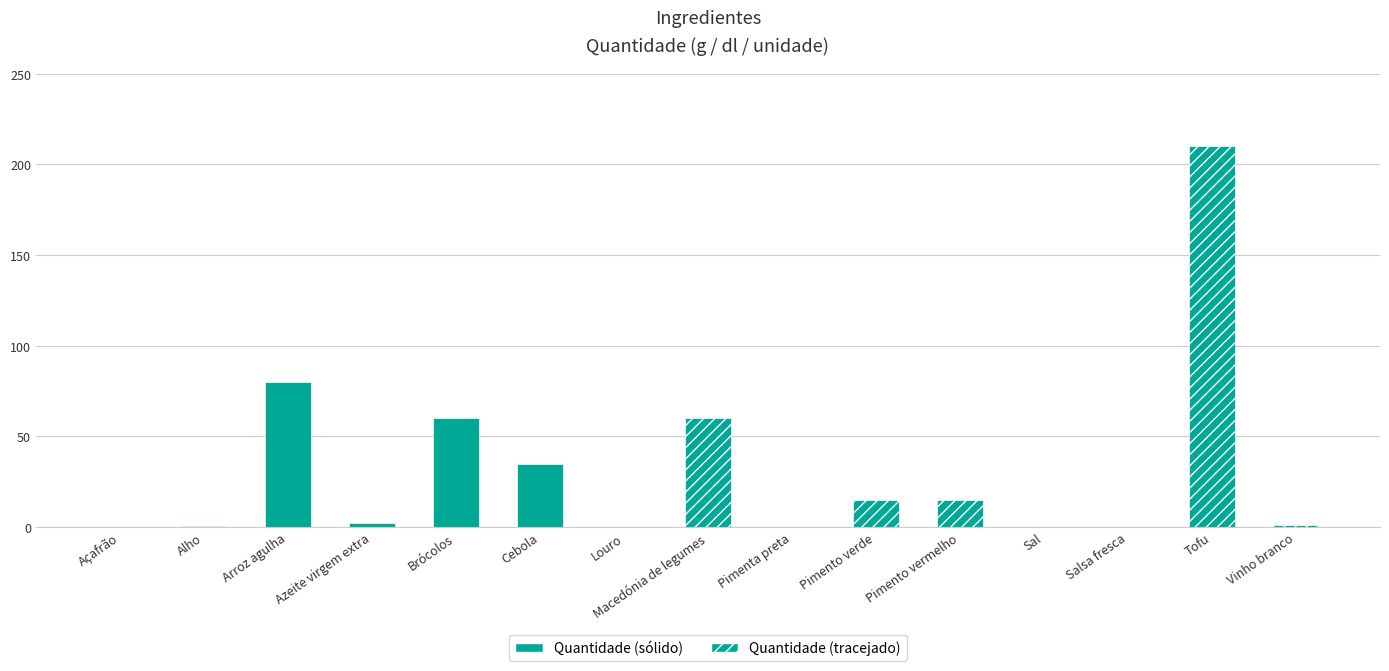

At which category does the chart reach its peak across all series?

Tofu